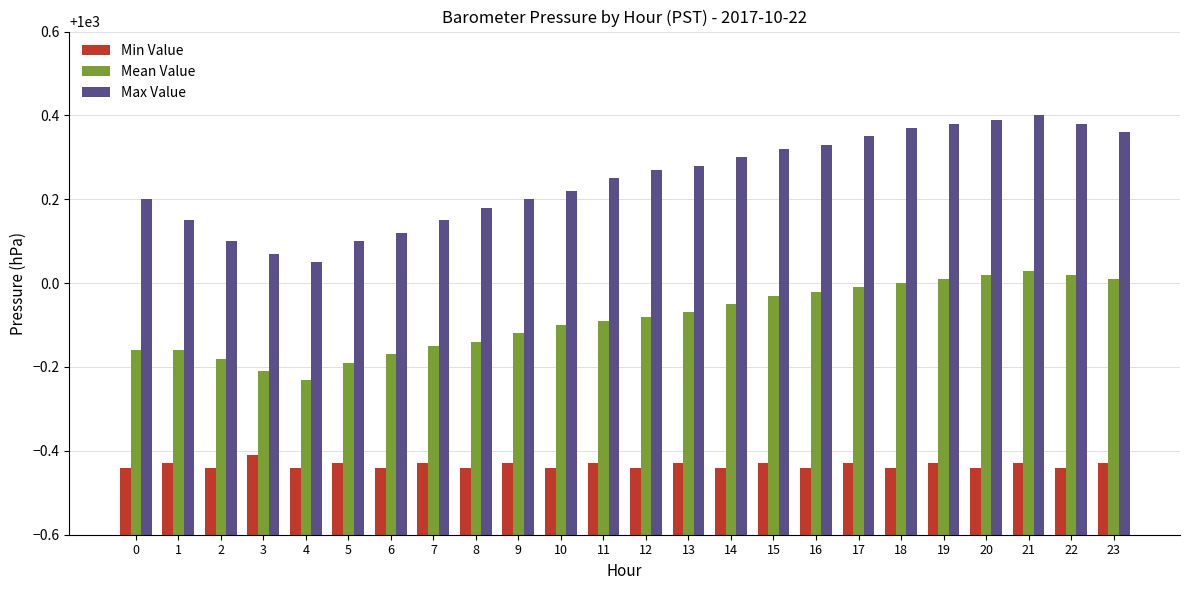

Is the value of Max Value at 21 greater than the value of Mean Value at 3?

Yes